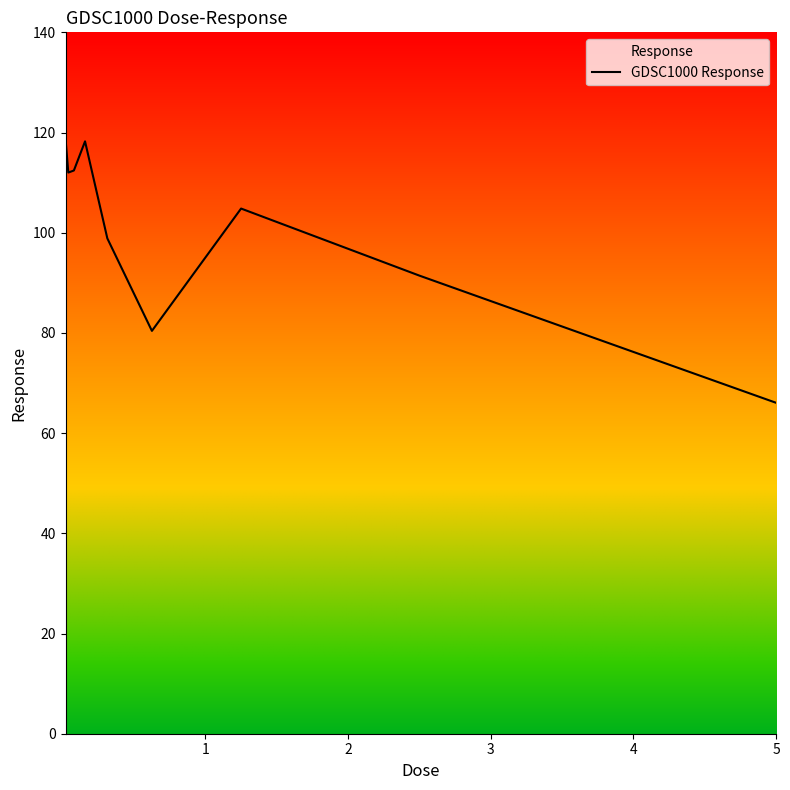

What is the difference between the maximum and minimum values?

52.7